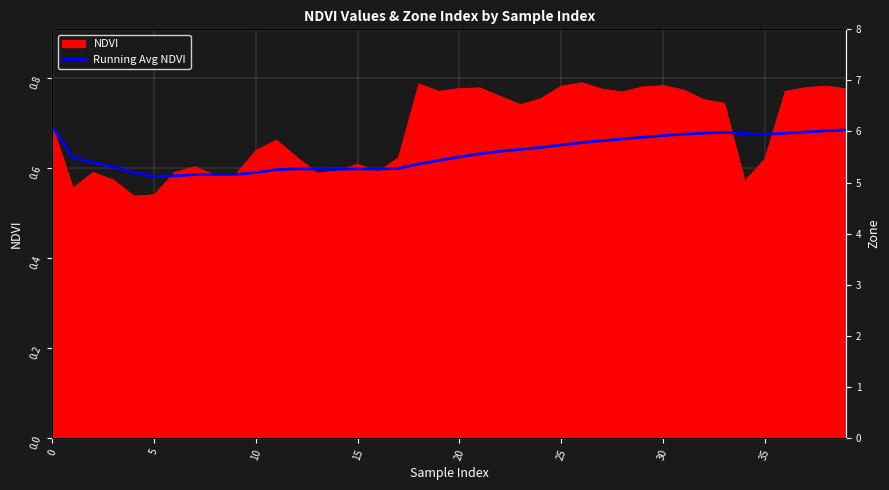

How many data points does each series have?

40